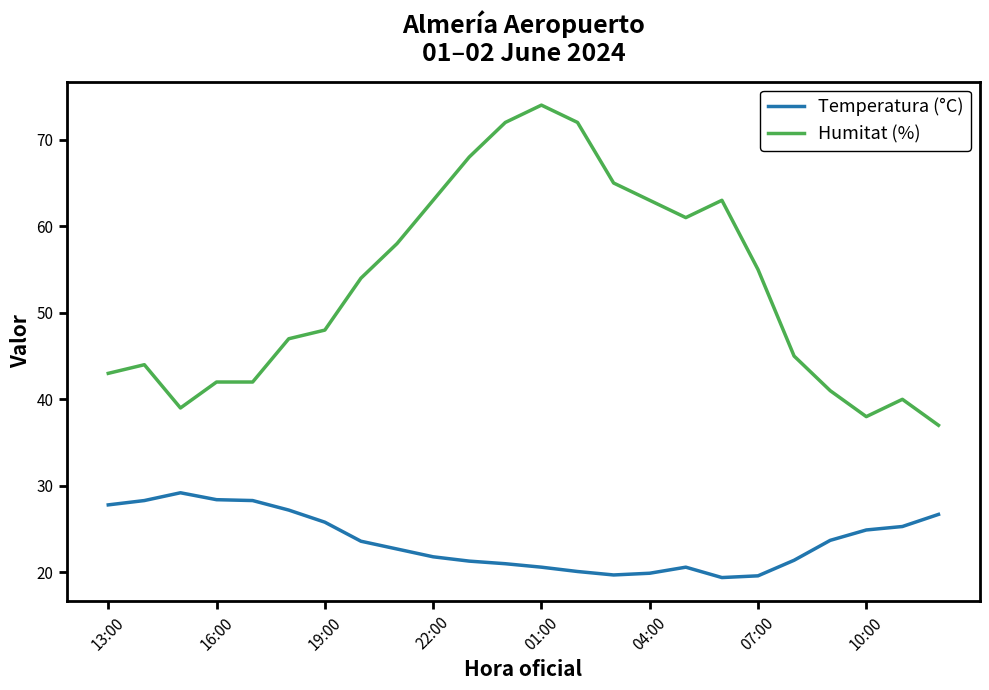

Which series has the largest total across all categories?

Humitat (%)